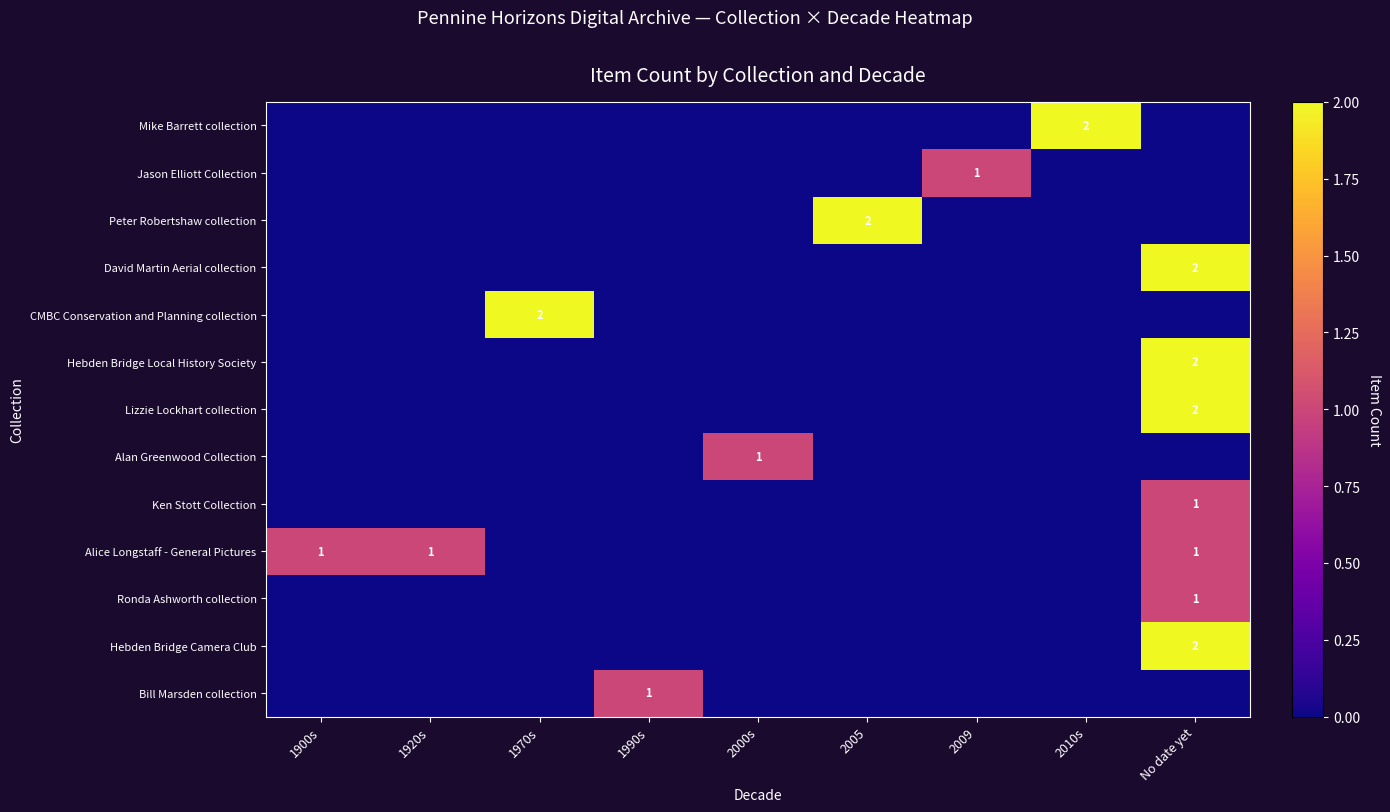

Between 1970s and 2000s, which is larger?

1970s